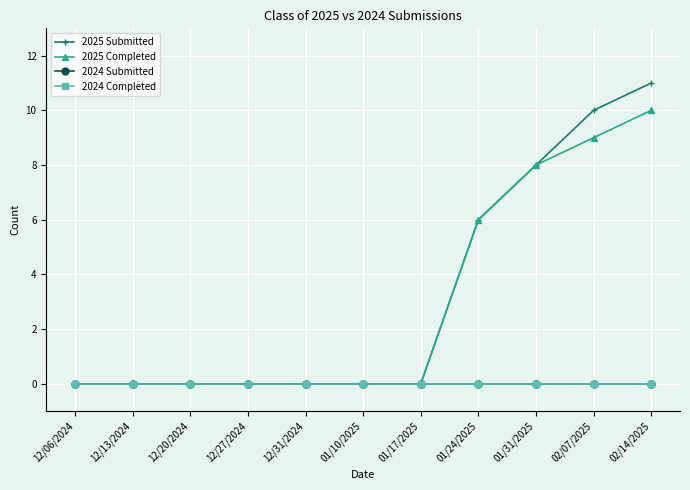

At which label is 2024 Submitted closest to 0?

12/06/2024